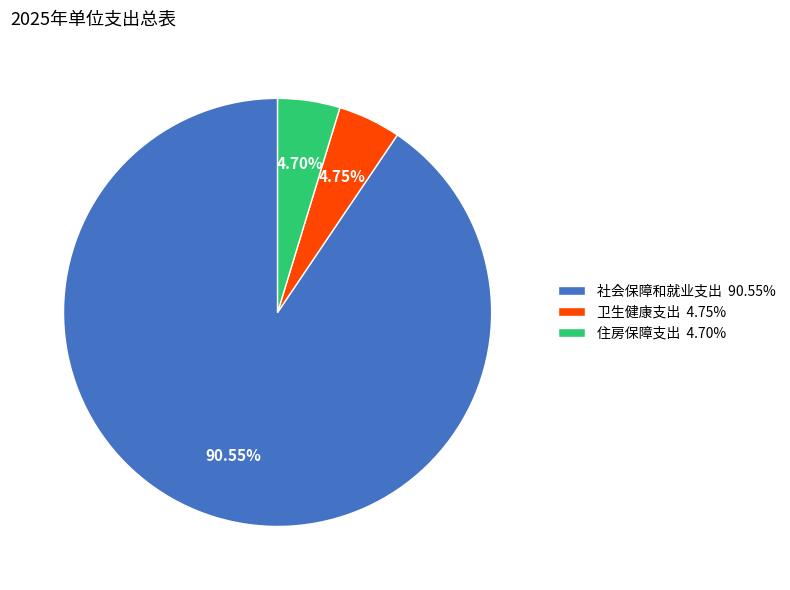

To the nearest percent, what percentage of the pie is 卫生健康支出?

5%